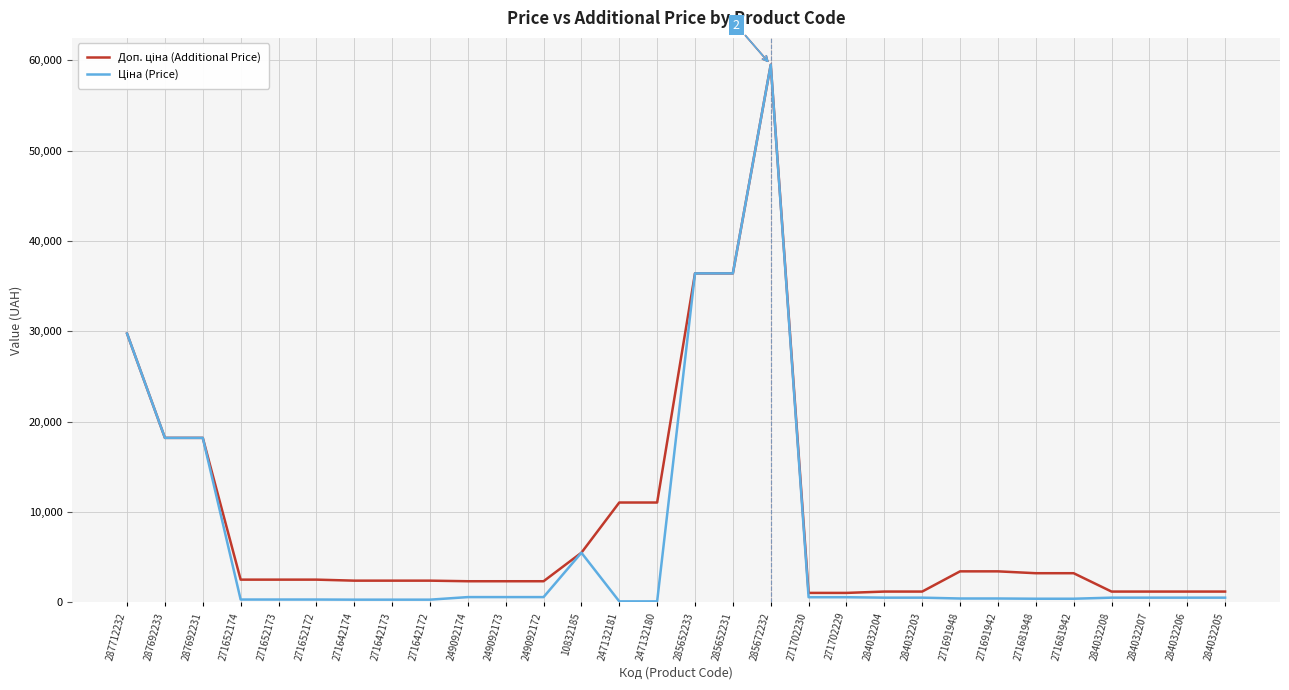

What is the total value across all series at 285652231?

72848.1